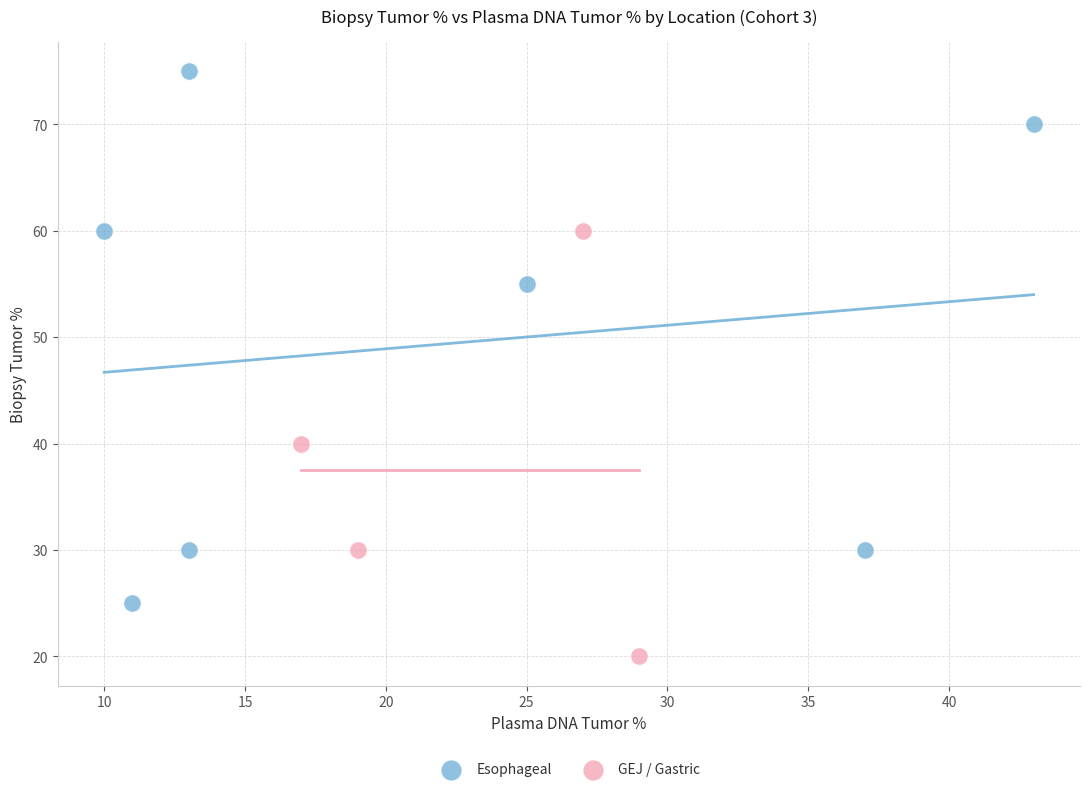

Which series reaches the maximum Y coordinate?

Esophageal